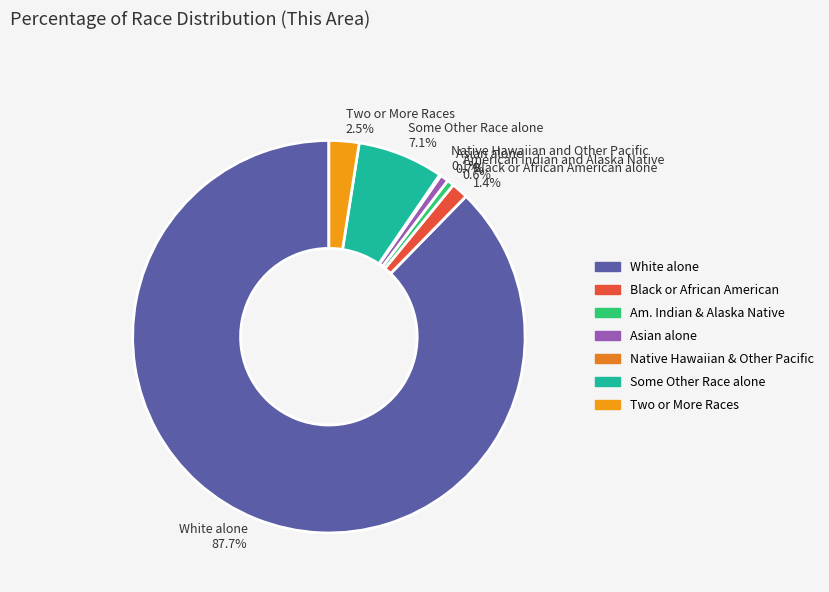

Is it true that Asian alone is 1% of the pie?

True